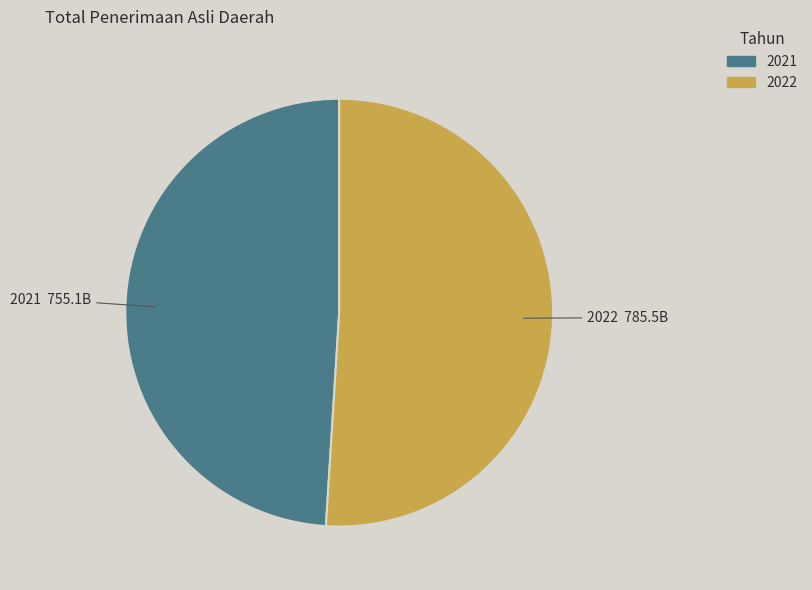

How many segments does this pie chart have?

2